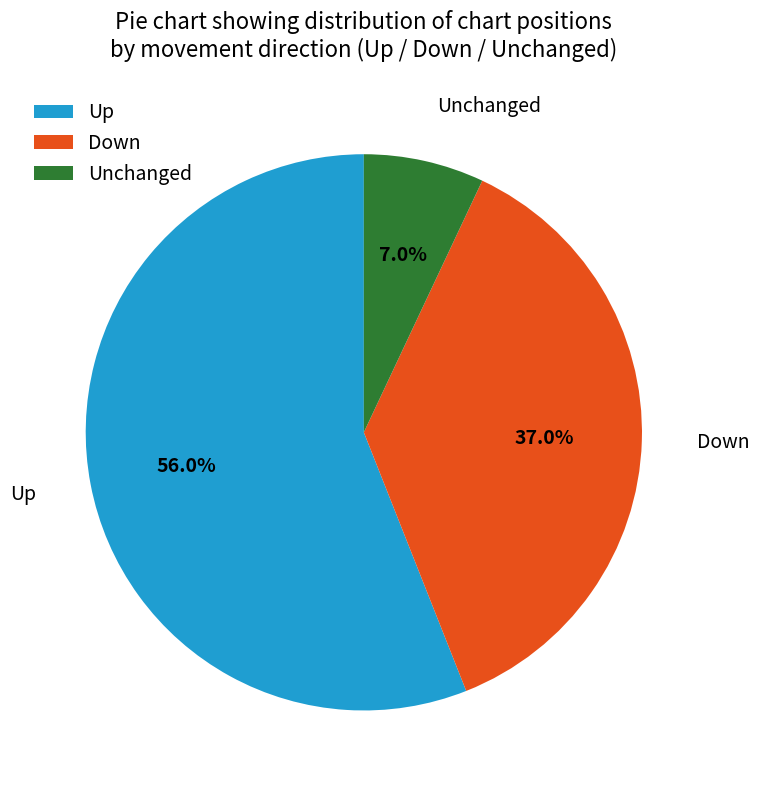

What portion of the pie excludes Unchanged?

93.0%